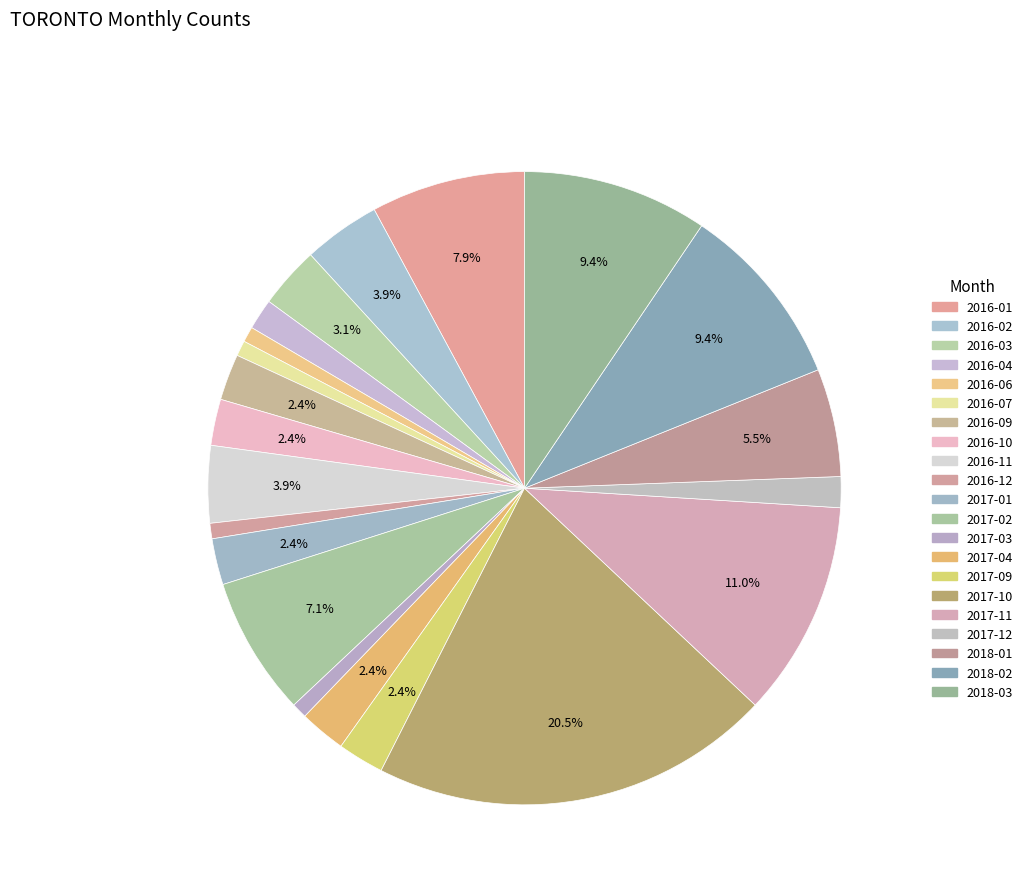

What is the change in value from 2016-03 to 2018-03?

+8